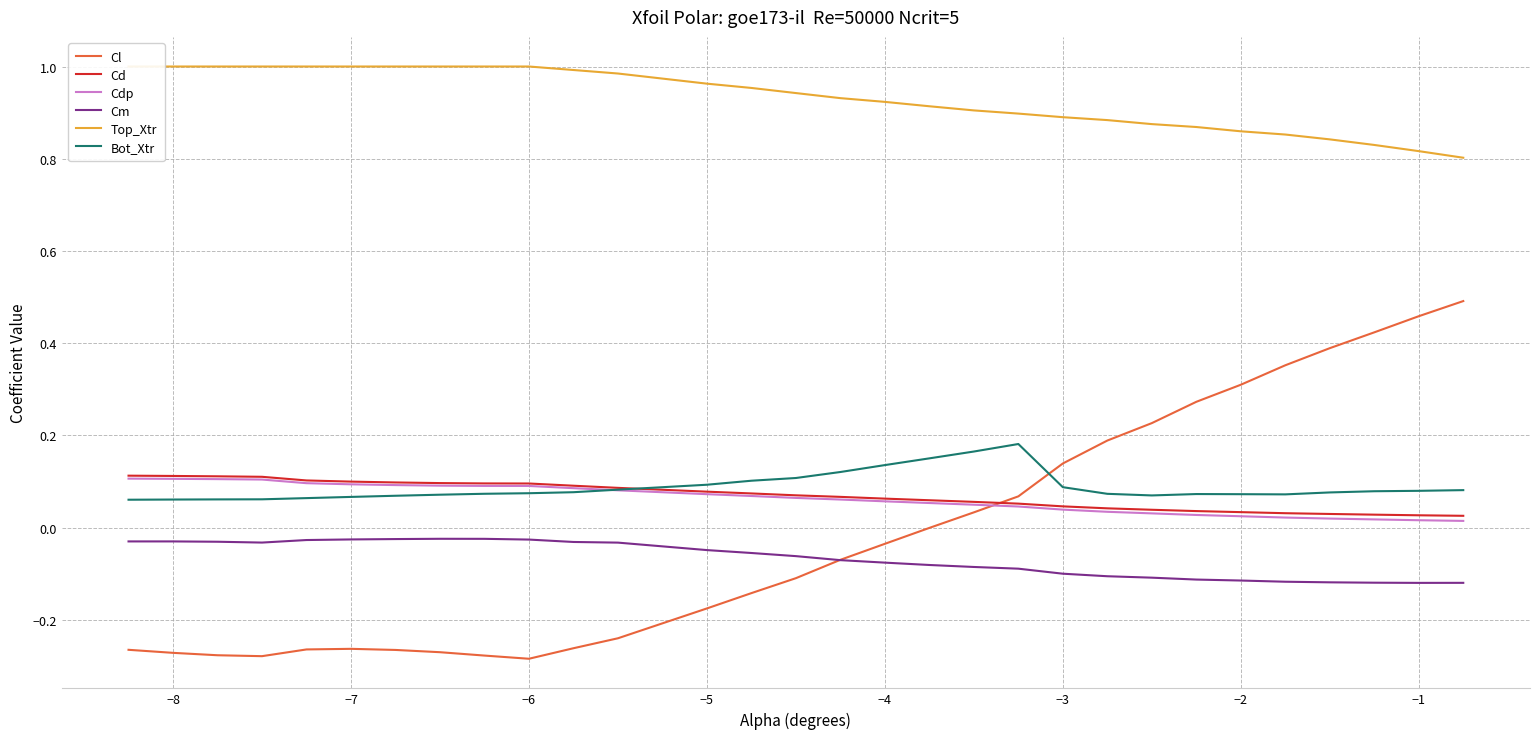

True or false: Cl and Cdp intersect in this chart.

True